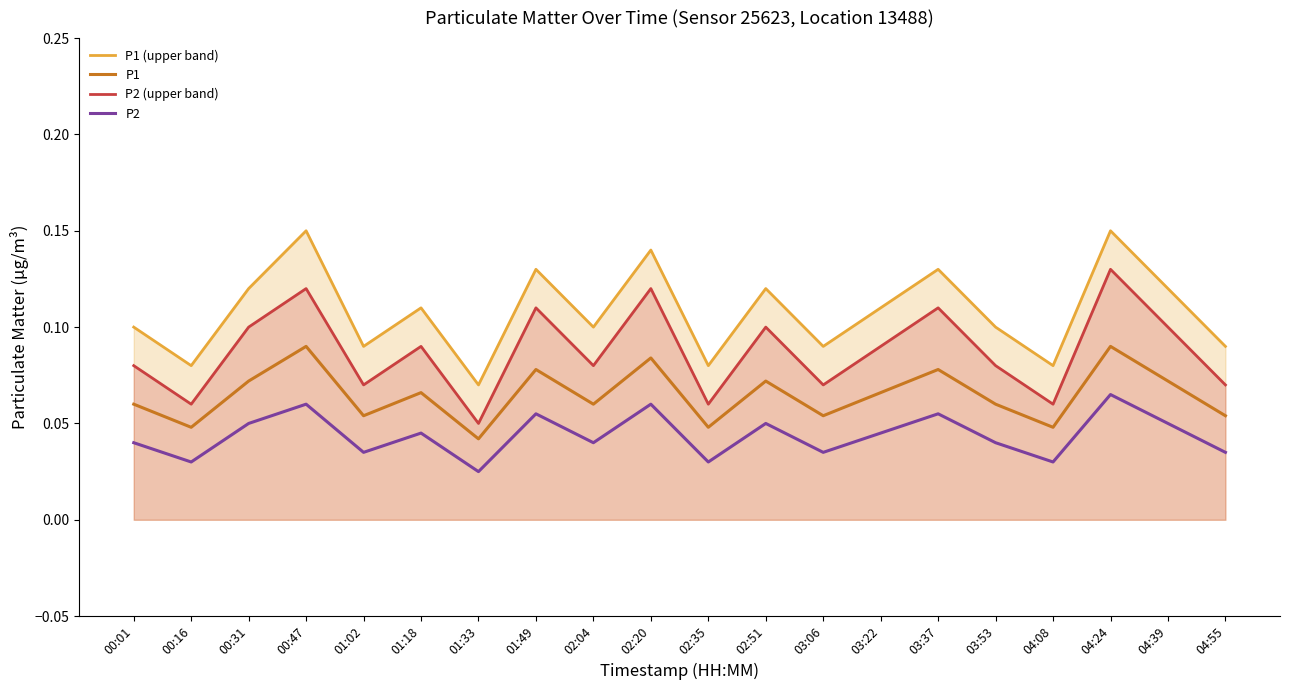

Which category has the lowest value in the P1 series?

01:33